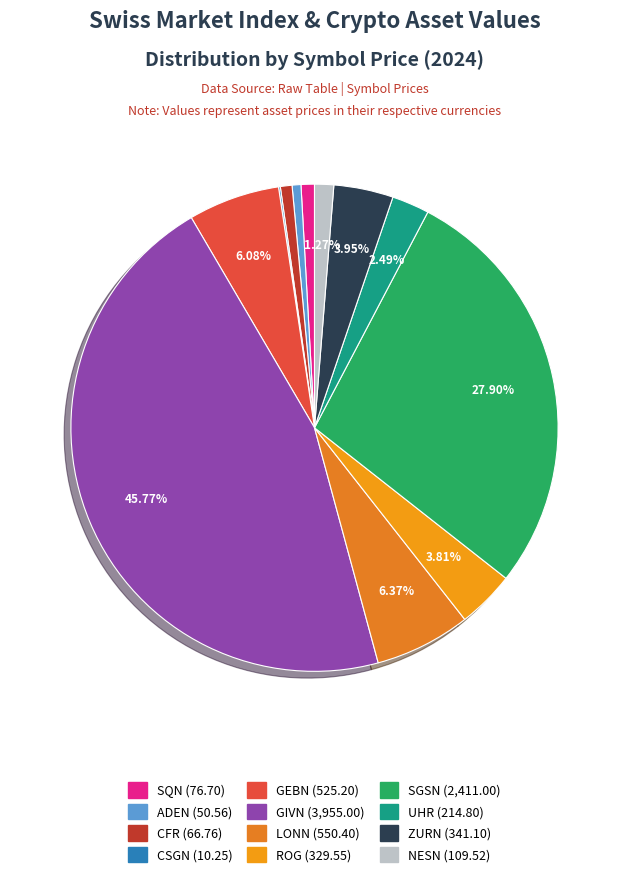

How many slices are in this pie chart?

12